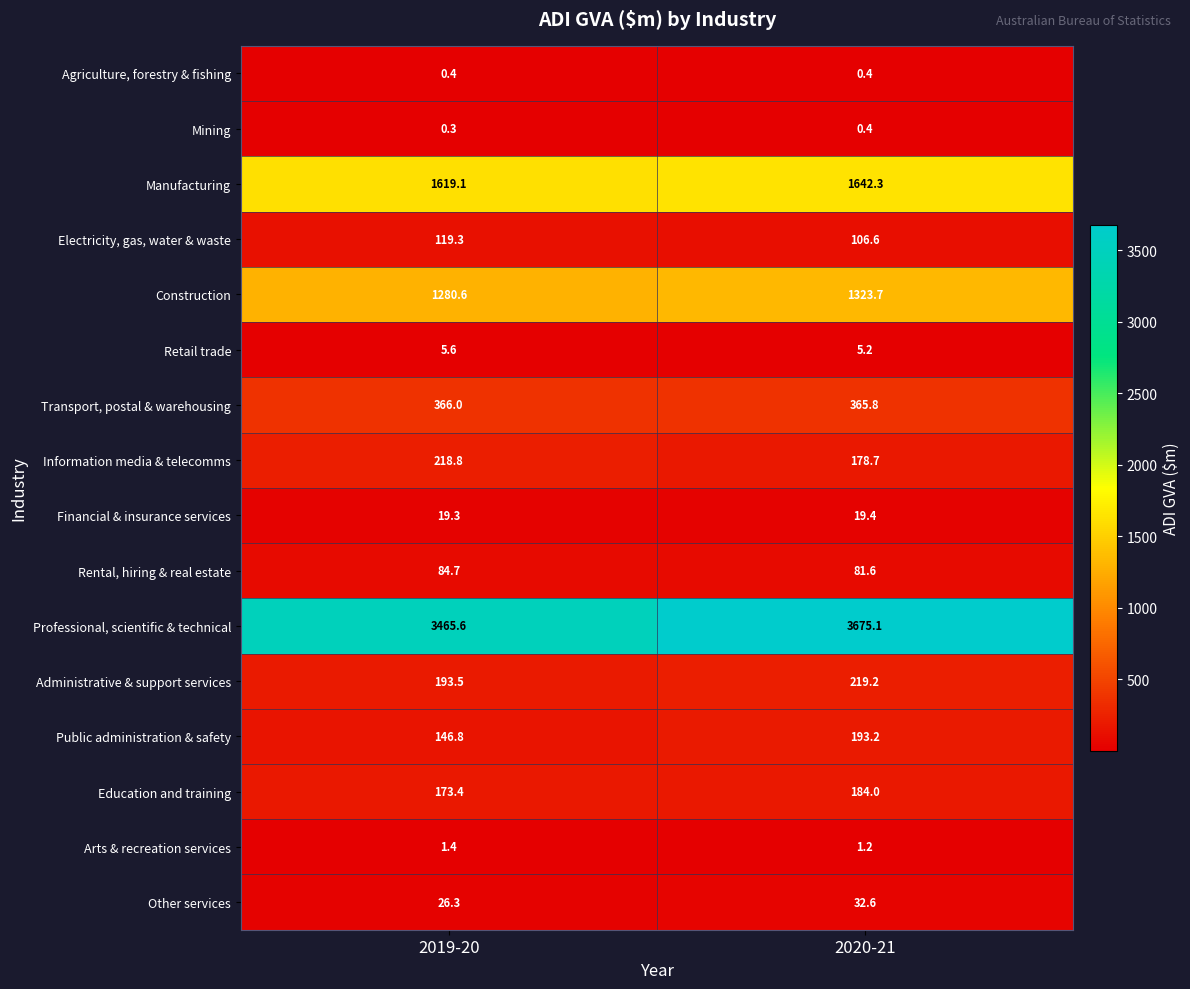

What is the lowest value of the Mining series?

0.3